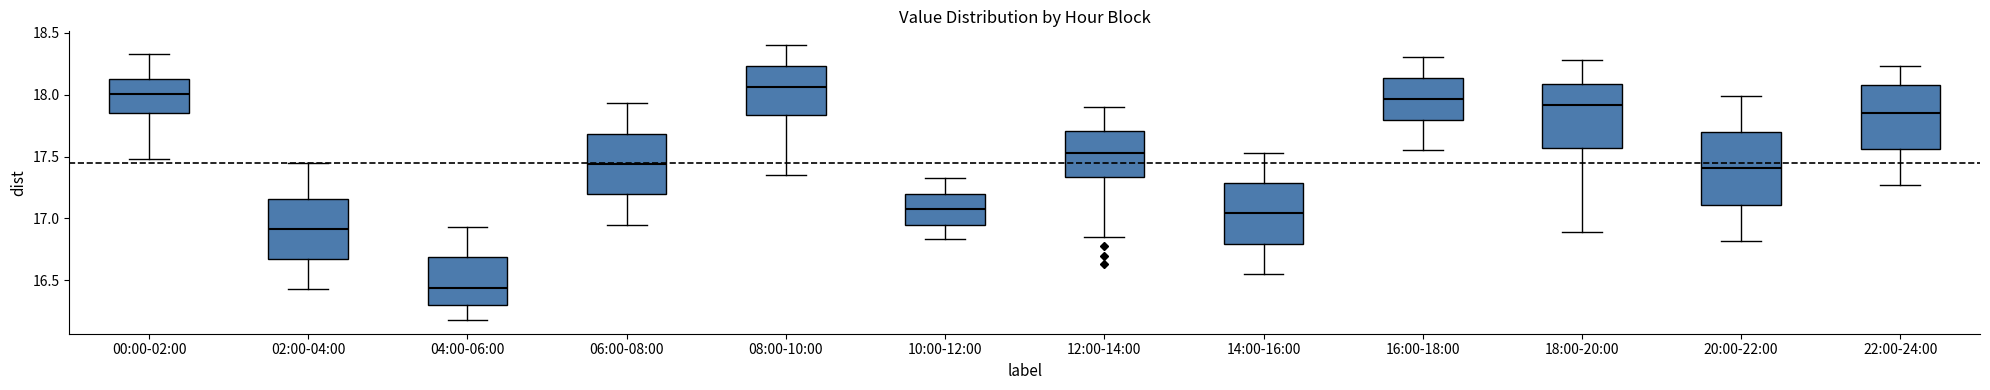

Which box's median line is the highest?

08:00-10:00